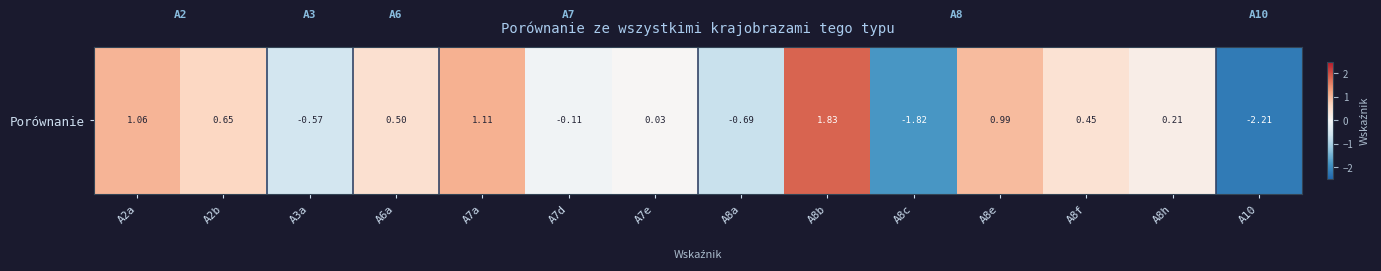

What is the difference between the maximum and second lowest values?

3.7